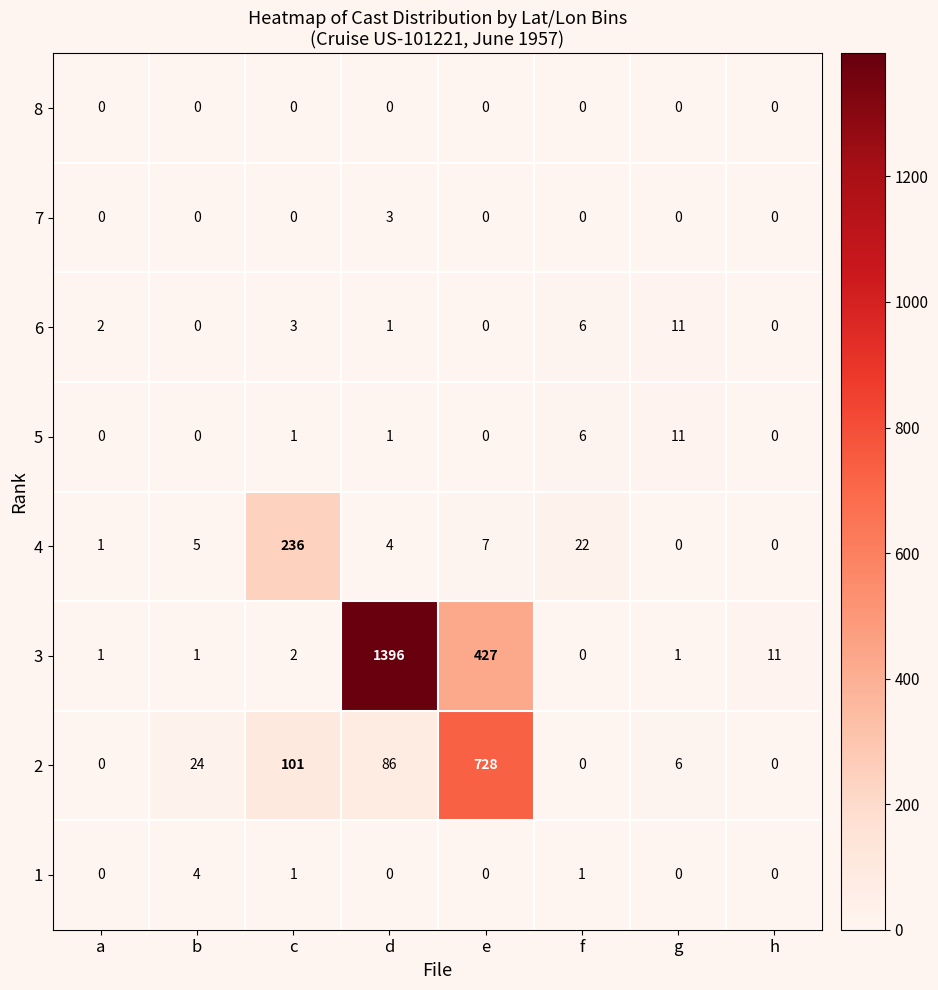

How many 1 values are between 0 and 1?

7